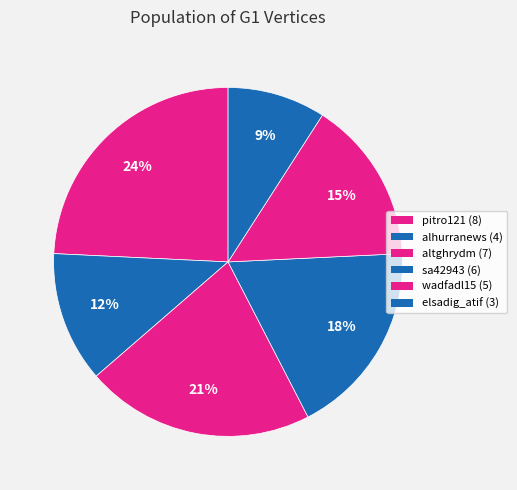

Between alhurranews and pitro121, which is larger?

pitro121